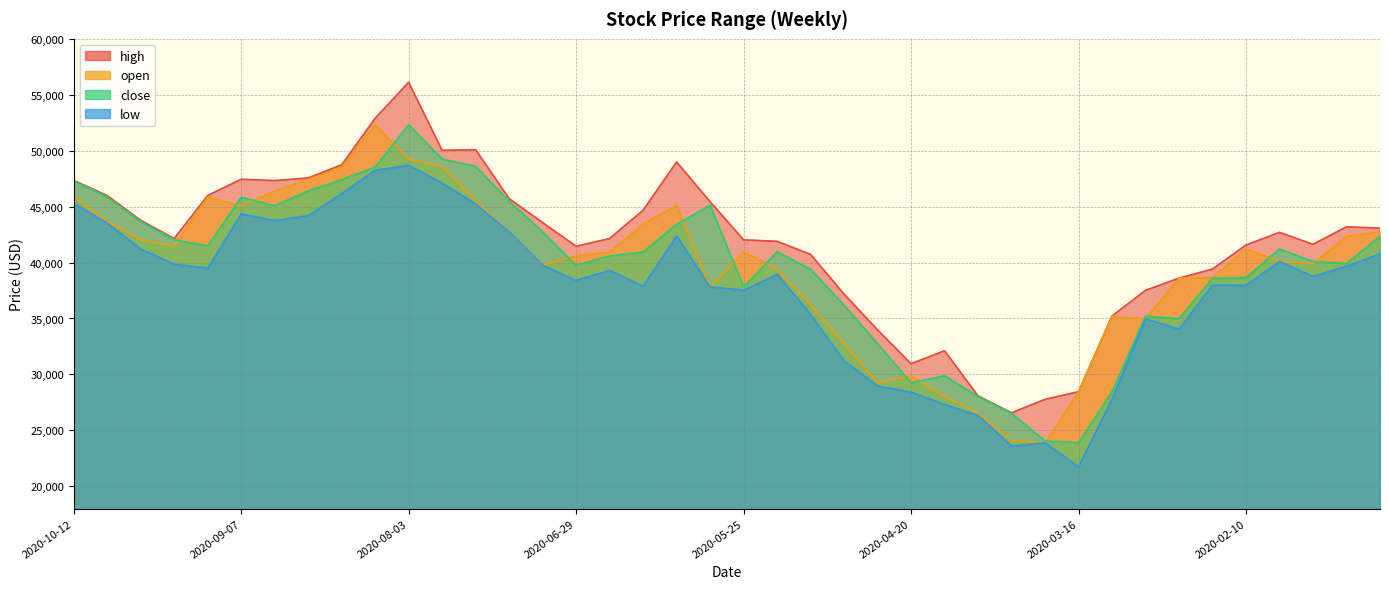

True or false: high and close cross at least once.

False